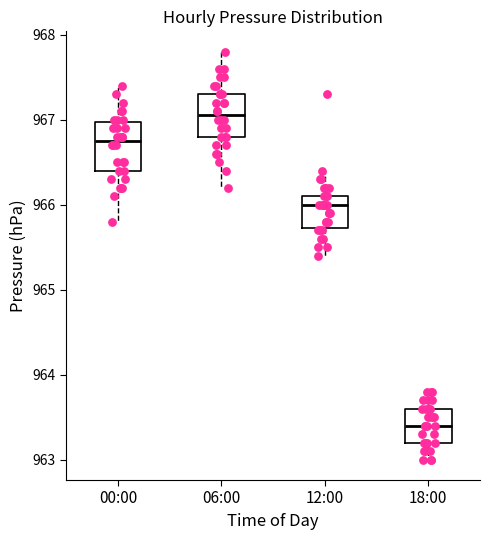

Which box's median line is the highest?

06:00